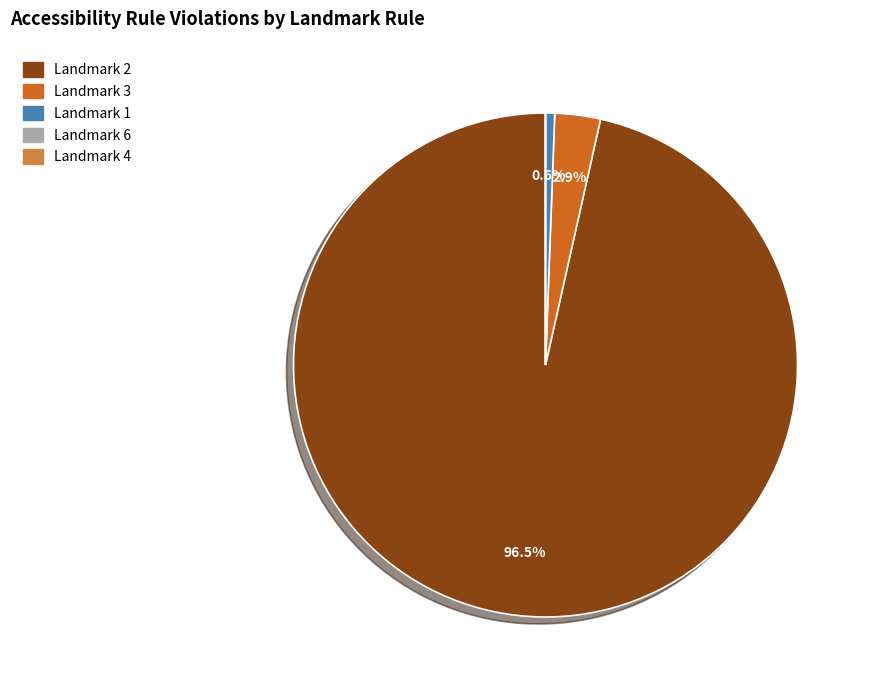

Combined, what portion of the pie is Landmark 1 and Landmark 2?

97.1%